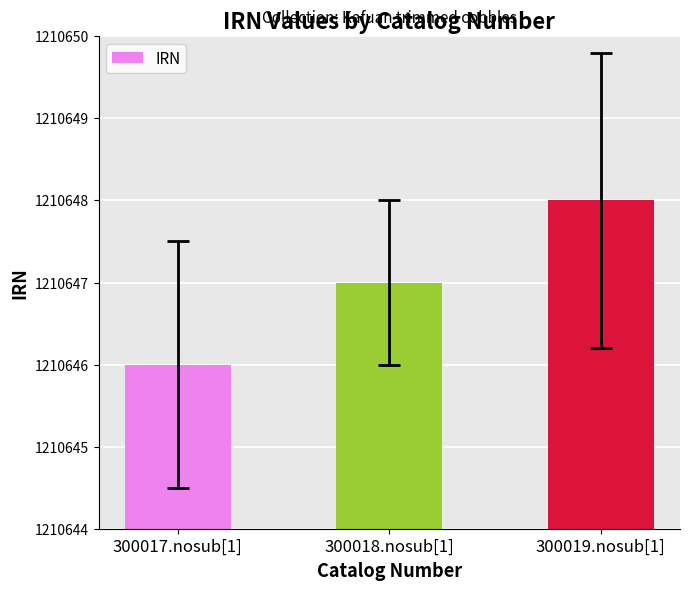

What is the difference between the values at 300018.nosub[1] and 300017.nosub[1]?

1